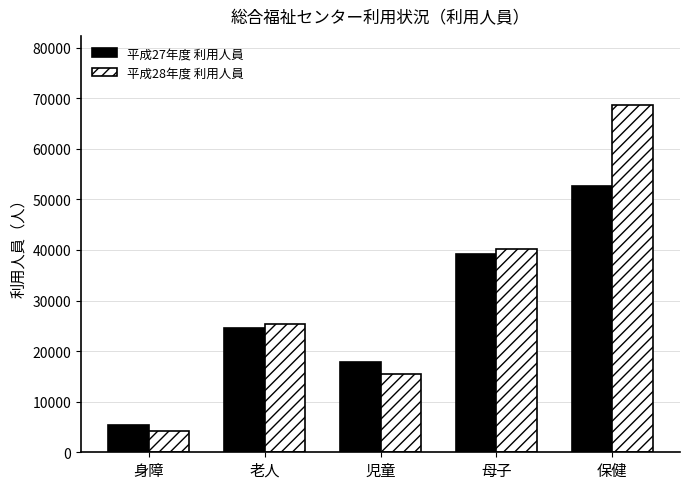

What is the label of the 3rd bar from the right?

児童